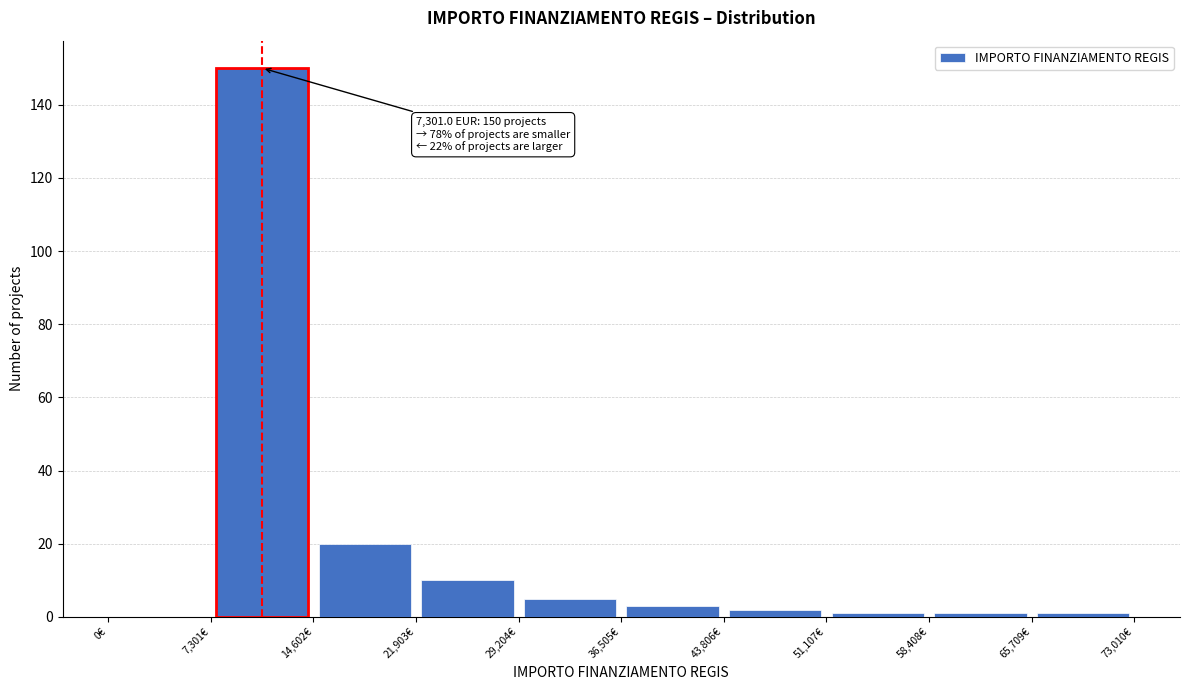

Over which range of the x-axis is the bar tallest?

7000 to 15000